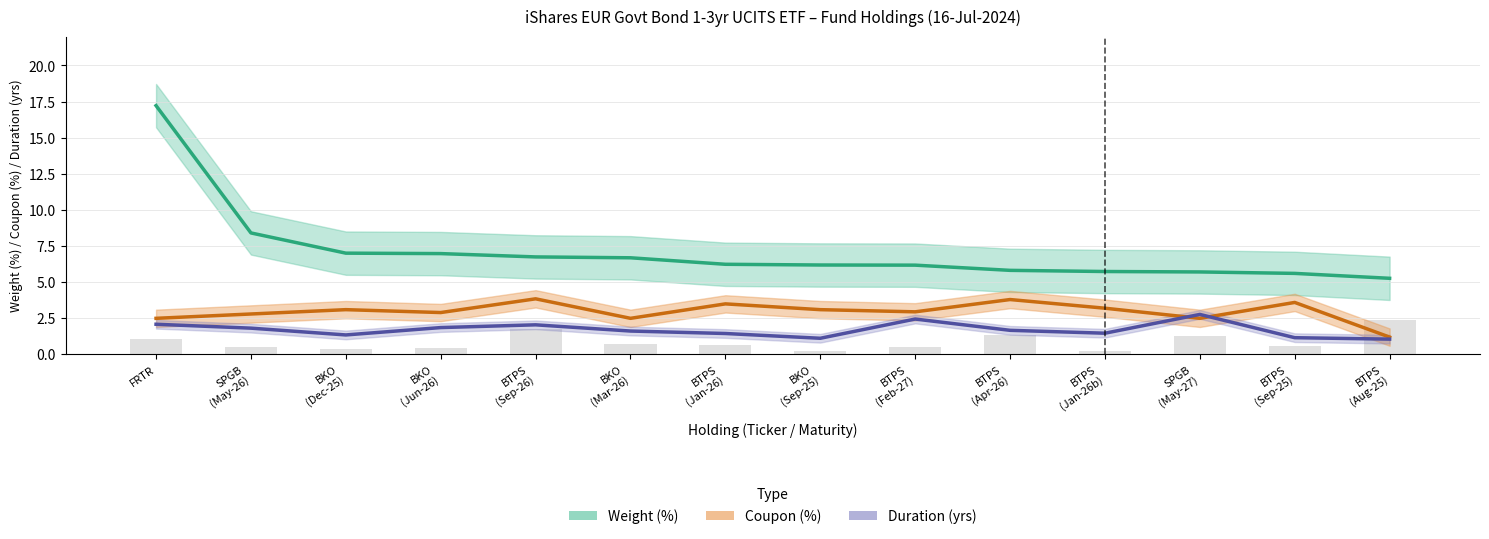

At how many categories does at least one series exceed 5?

14